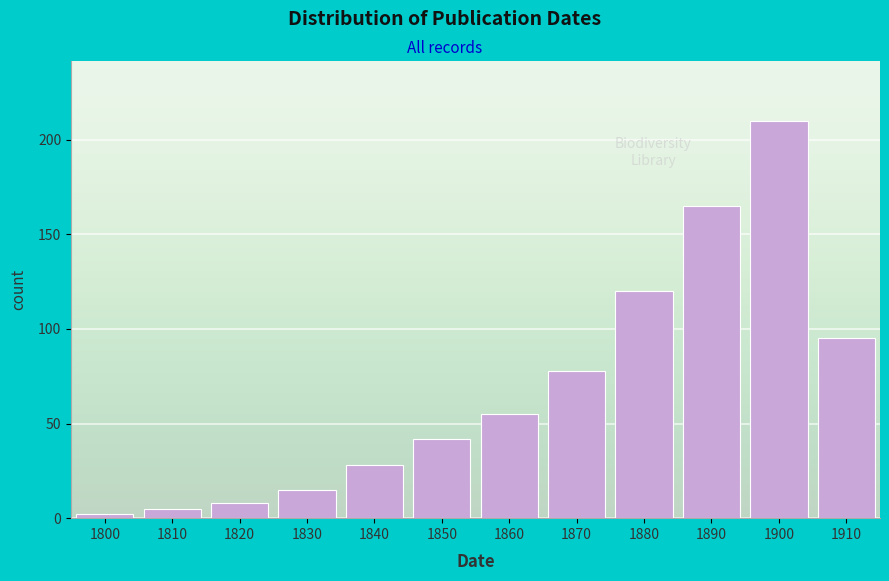

Reading right to left, transcribe all the data shown in this chart.

1910=95	1900=210	1890=165	1880=120	1870=78	1860=55	1850=42	1840=28	1830=15	1820=8	1810=5	1800=2